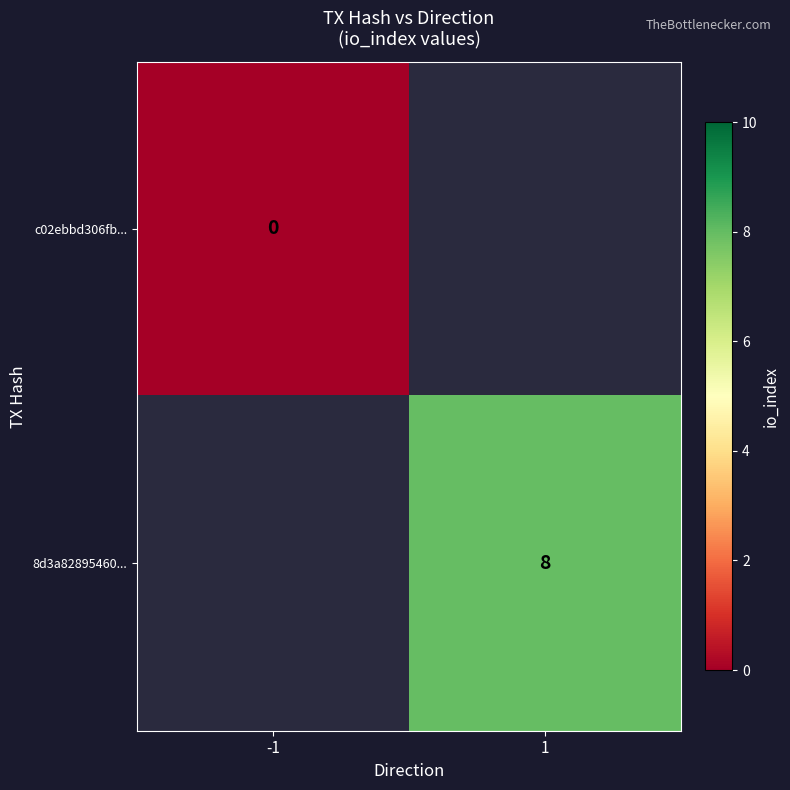

At how many categories does at least one series exceed 0?

1